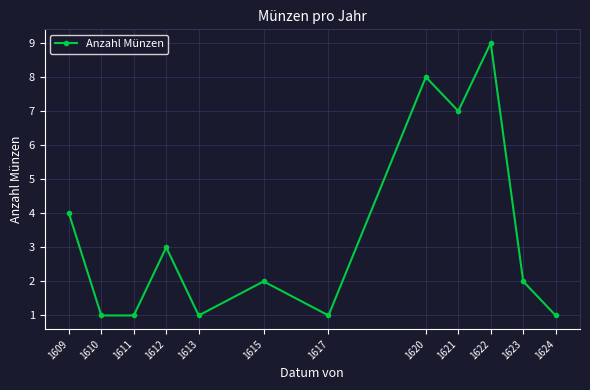

What is the maximum value shown in the chart?

9